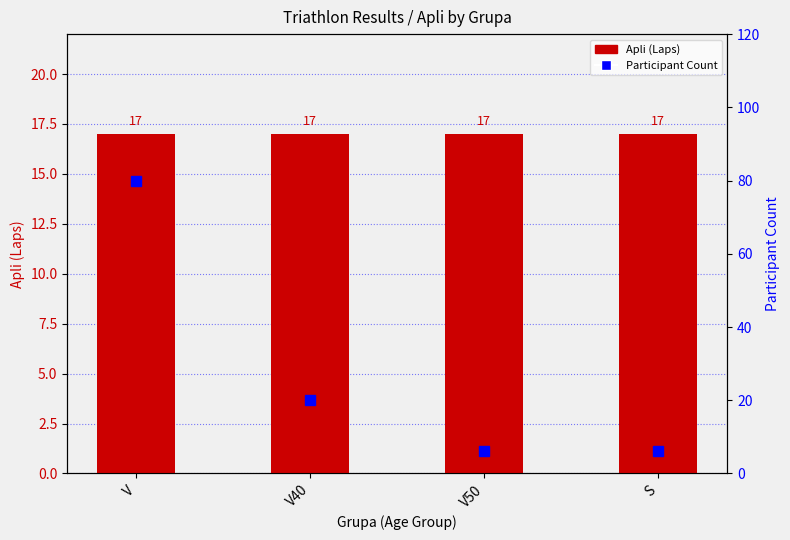

Which series has the widest spread of values?

Participant Count